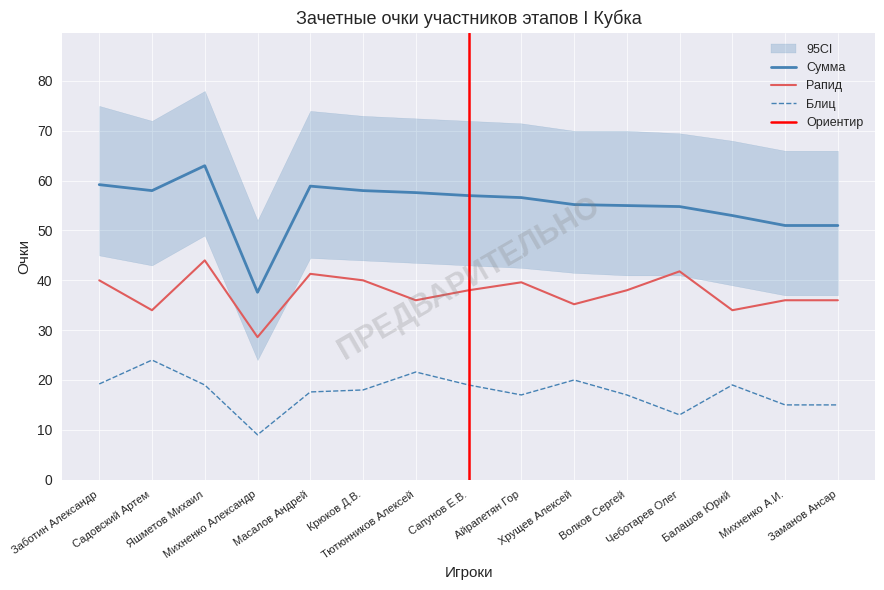

True or false: Рапид and Сумма intersect in this chart.

False